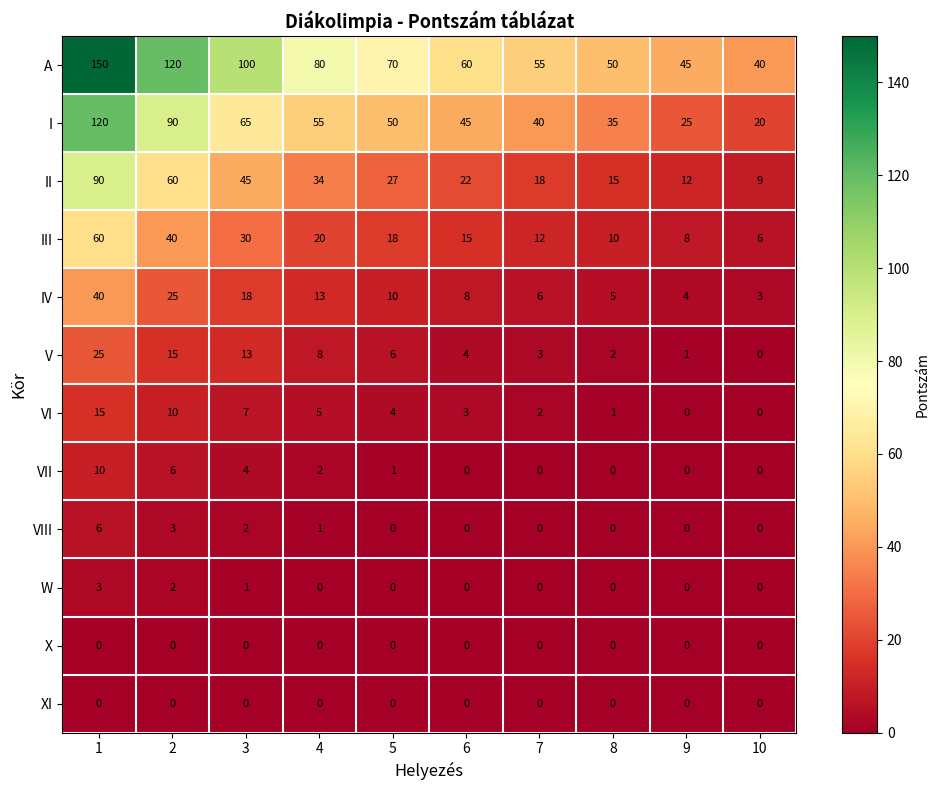

At which label does II reach its minimum?

10